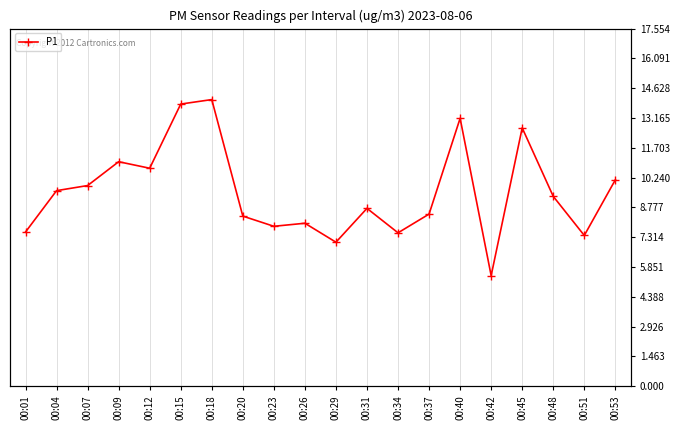

Reading right to left, transcribe all the data shown in this chart.

00:53=10.1	00:51=7.4	00:48=9.3	00:45=12.7	00:42=5.4	00:40=13.2	00:37=8.4	00:34=7.5	00:31=8.7	00:29=7.1	00:26=8.0	00:23=7.8	00:20=8.3	00:18=14.1	00:15=13.8	00:12=10.7	00:09=11.0	00:07=9.8	00:04=9.6	00:01=7.6